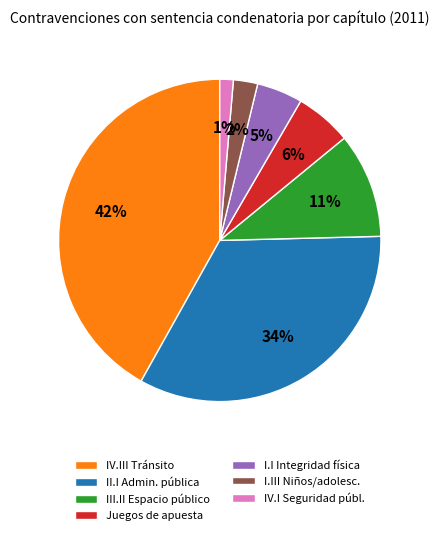

Is IV.I Seguridad públ. the majority of the pie?

No